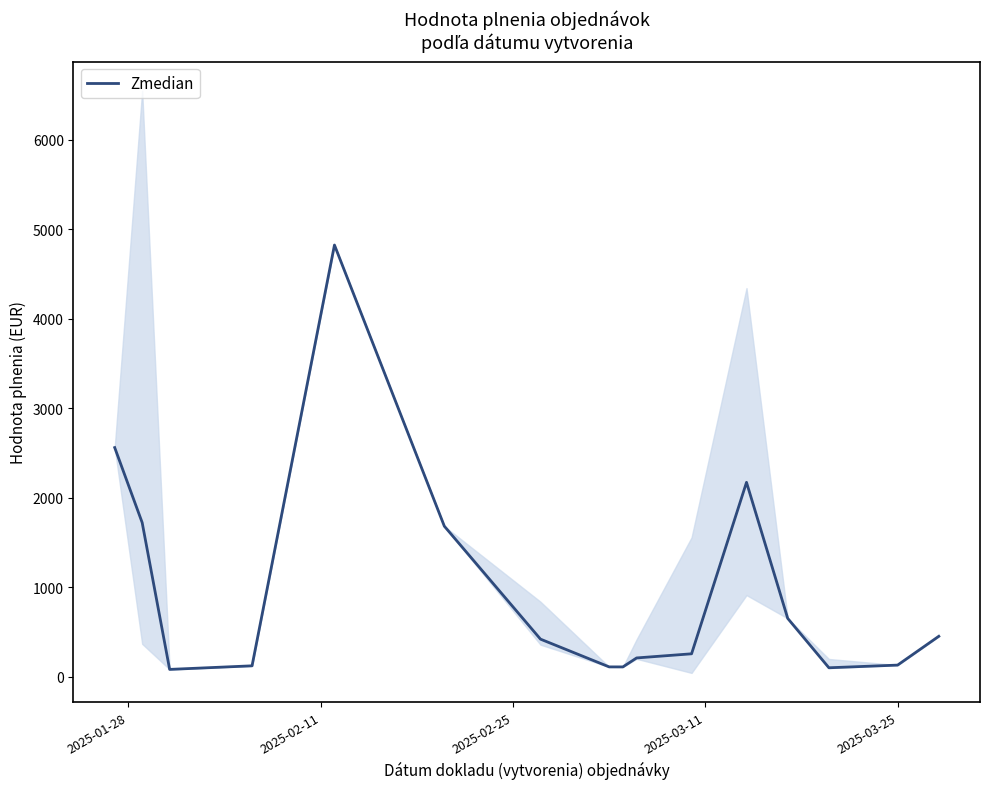

What is the label of the 16th point from the right?

2025-01-28